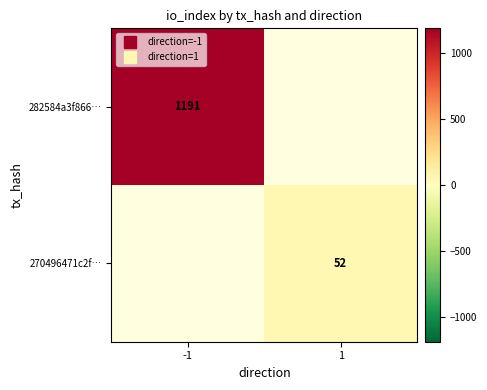

How many series are shown in this chart?

2